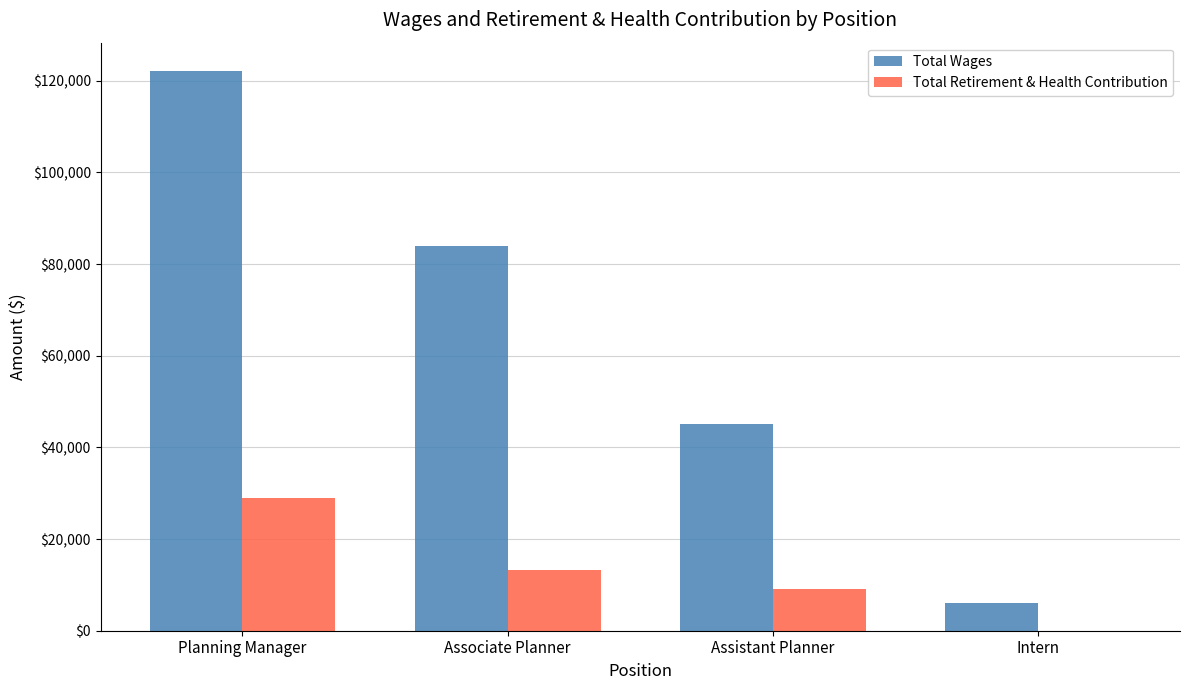

The Total Wages series shows 83888 at Associate Planner. True or false?

True